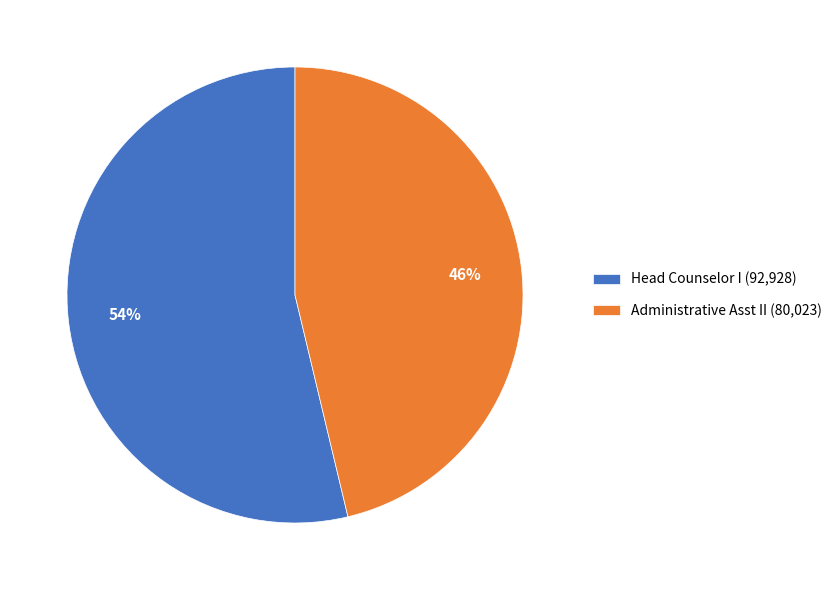

Combined, do Administrative Asst II and Head Counselor I account for over 50%?

Yes